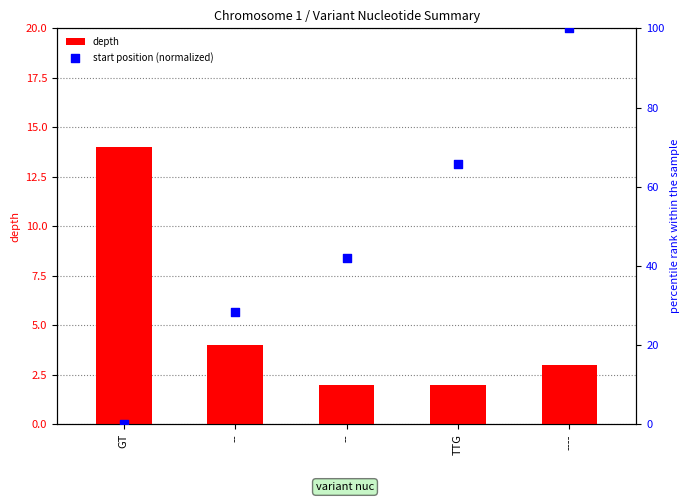

What are all the series names shown in the legend?

depth, start position (normalized)